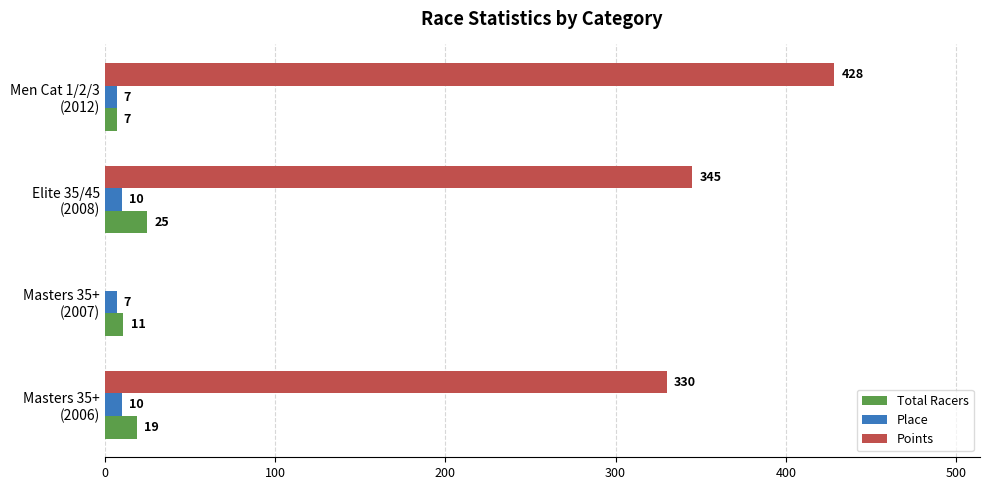

What is the average value of the Points series?

275.8